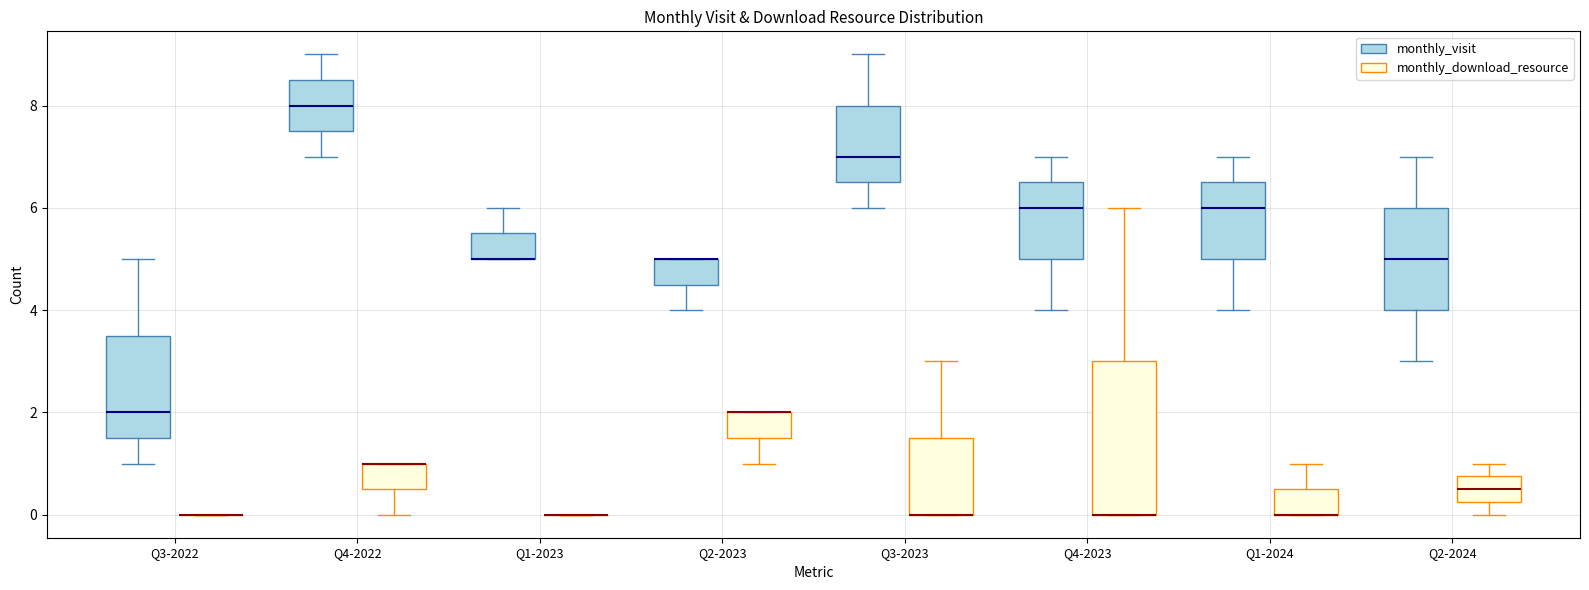

Reading left to right, transcribe this box plot: for each box, give where its median line is, the range the box spans, and where its two whiskers end, as read against the y-axis. The values are not printed on the chart, so give them approximately, as read against the axis.

Q3-2022 (monthly_visit): median 2.0, box 1.6 to 3.6, whiskers 1.0 to 5.0
Q3-2022 (monthly_download_resource): box collapsed to a line at 0.0, whiskers 0.0 to 0.0
Q4-2022 (monthly_visit): median 8.0, box 7.6 to 8.6, whiskers 7.0 to 9.0
Q4-2022 (monthly_download_resource): median 1.0 (drawn on the box's upper edge), box 0.6 to 1.0, whiskers 0.0 to 1.0
Q1-2023 (monthly_visit): median 5.0 (drawn on the box's lower edge), box 5.0 to 5.6, whiskers 5.0 to 6.0
Q1-2023 (monthly_download_resource): box collapsed to a line at 0.0, whiskers 0.0 to 0.0
Q2-2023 (monthly_visit): median 5.0 (drawn on the box's upper edge), box 4.6 to 5.0, whiskers 4.0 to 5.0
Q2-2023 (monthly_download_resource): median 2.0 (drawn on the box's upper edge), box 1.6 to 2.0, whiskers 1.0 to 2.0
Q3-2023 (monthly_visit): median 7.0, box 6.6 to 8.0, whiskers 6.0 to 9.0
Q3-2023 (monthly_download_resource): median 0.0 (drawn on the box's lower edge), box 0.0 to 1.6, whiskers 0.0 to 3.0
Q4-2023 (monthly_visit): median 6.0, box 5.0 to 6.6, whiskers 4.0 to 7.0
Q4-2023 (monthly_download_resource): median 0.0 (drawn on the box's lower edge), box 0.0 to 3.0, whiskers 0.0 to 6.0
Q1-2024 (monthly_visit): median 6.0, box 5.0 to 6.6, whiskers 4.0 to 7.0
Q1-2024 (monthly_download_resource): median 0.0 (drawn on the box's lower edge), box 0.0 to 0.6, whiskers 0.0 to 1.0
Q2-2024 (monthly_visit): median 5.0, box 4.0 to 6.0, whiskers 3.0 to 7.0
Q2-2024 (monthly_download_resource): median 0.6, box 0.2 to 0.8, whiskers 0.0 to 1.0